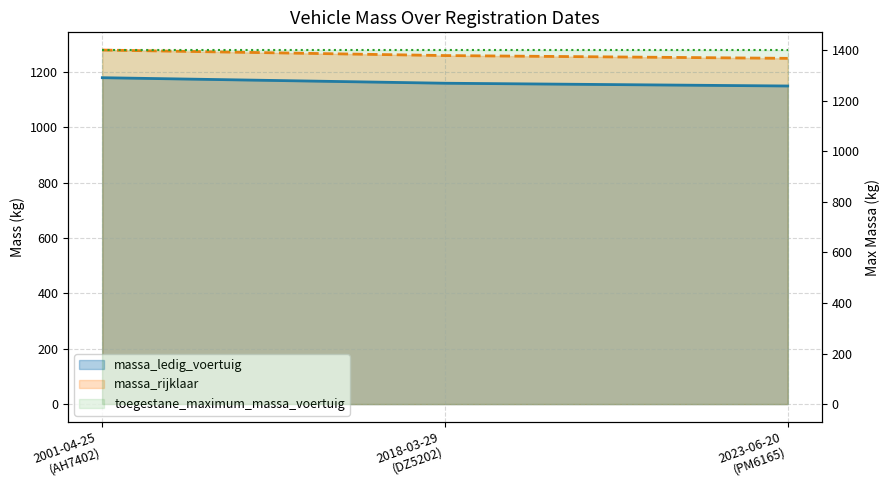

What is the sum of the massa_ledig_voertuig values at 2023-06-20
(PM6165) and 2018-03-29
(DZ5202)?

2310